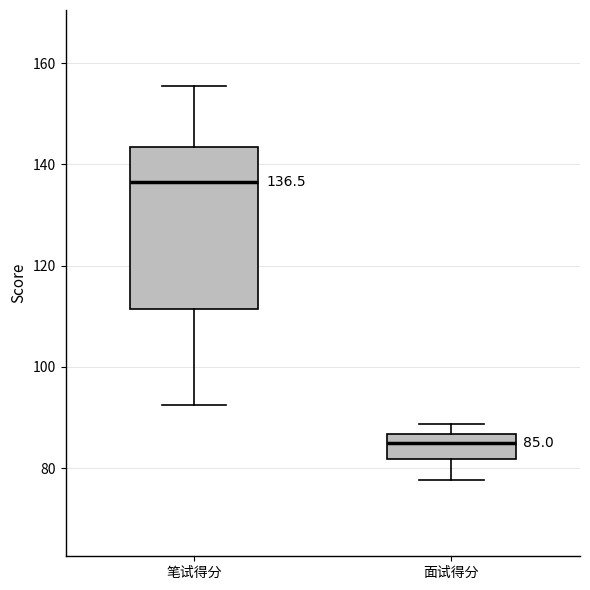

Comparing the boxes themselves (not the whiskers), which one is the tallest?

笔试得分